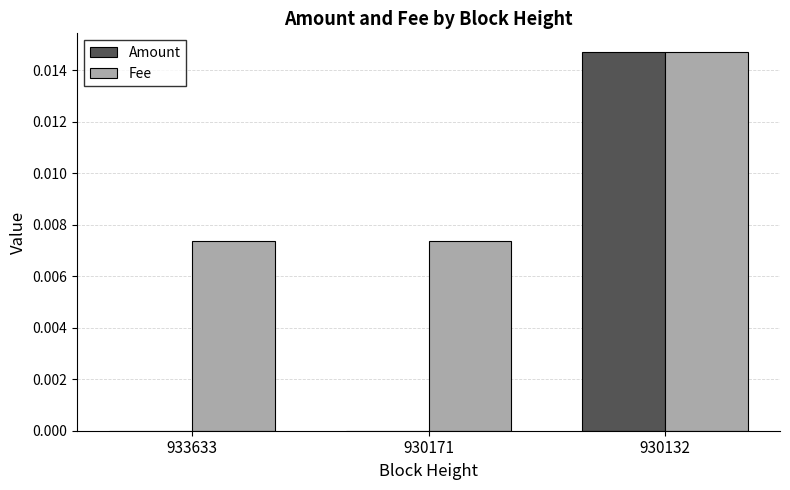

Between 930171 and 930132, which series saw the biggest shift?

Amount